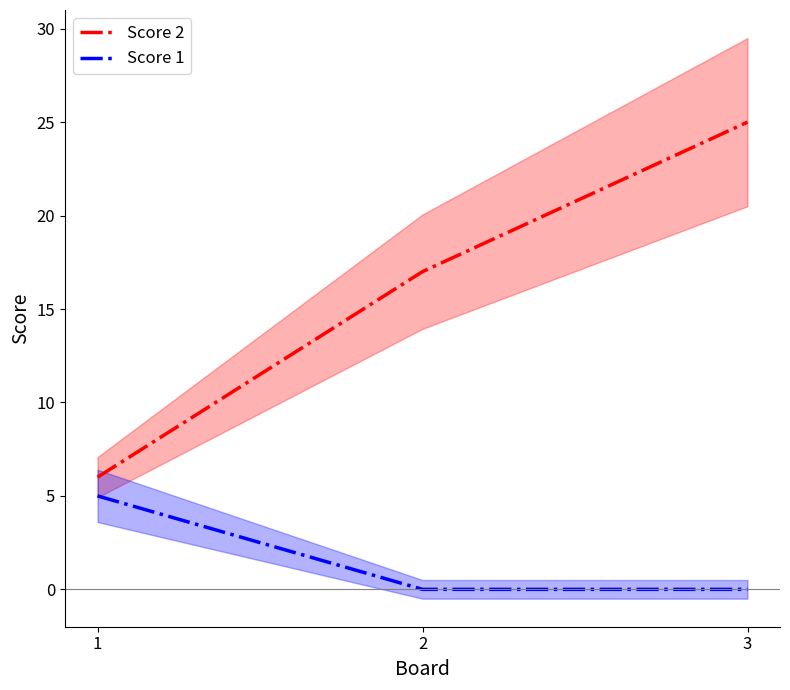

Which category has the lowest value in the Score 2 series?

1